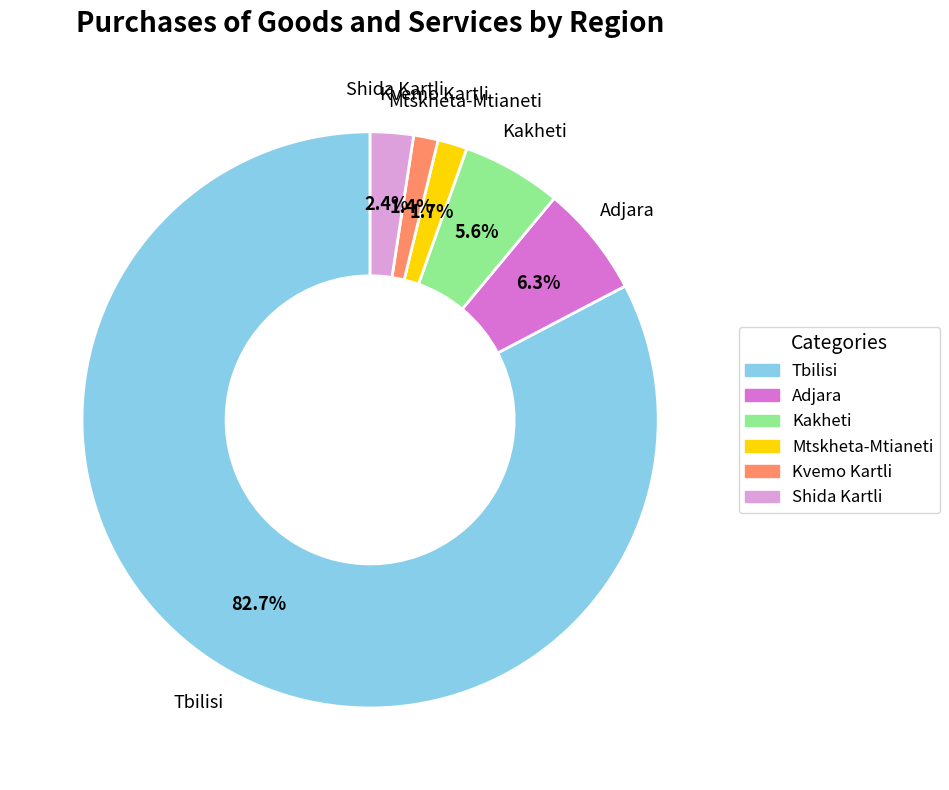

Approximately how many times larger is the value at Mtskheta-Mtianeti compared to Adjara?

0.3